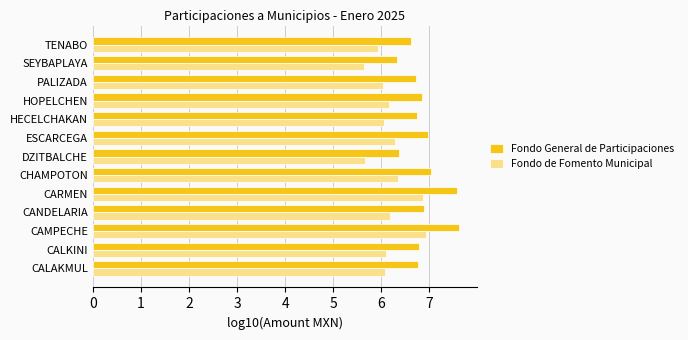

Which series has the largest total across all categories?

Fondo General de Participaciones